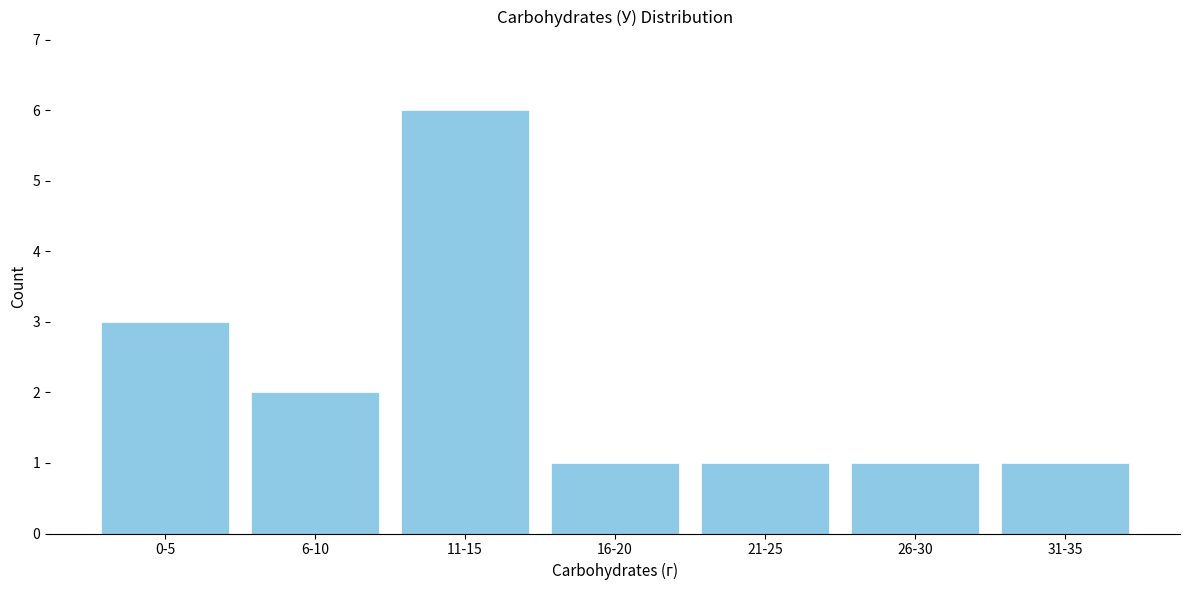

Reading left to right, list all the values displayed in this chart.

0-5=3	6-10=2	11-15=6	16-20=1	21-25=1	26-30=1	31-35=1